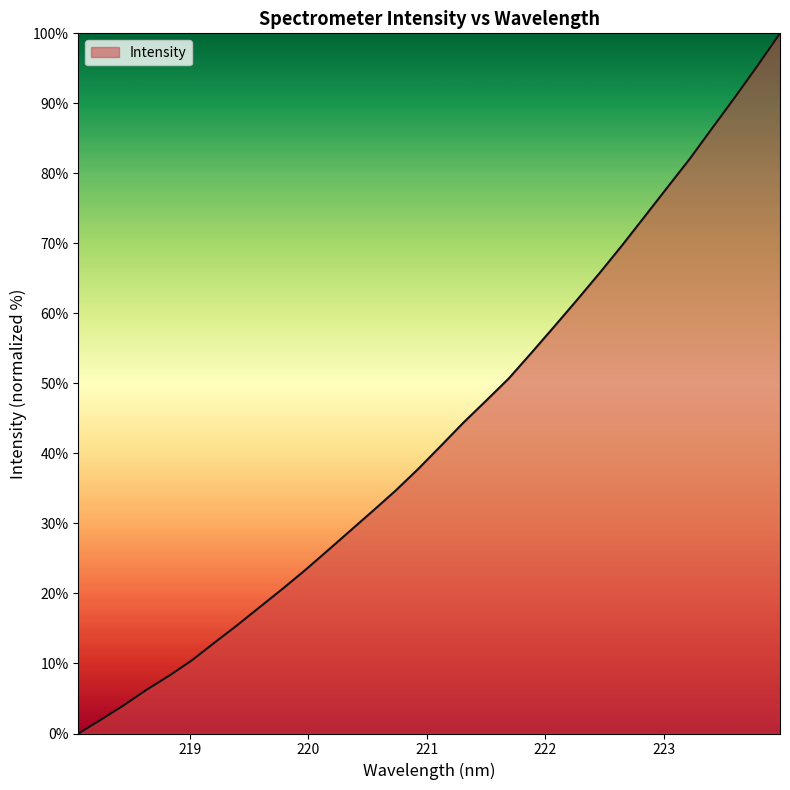

What is the greatest value displayed?

100.0